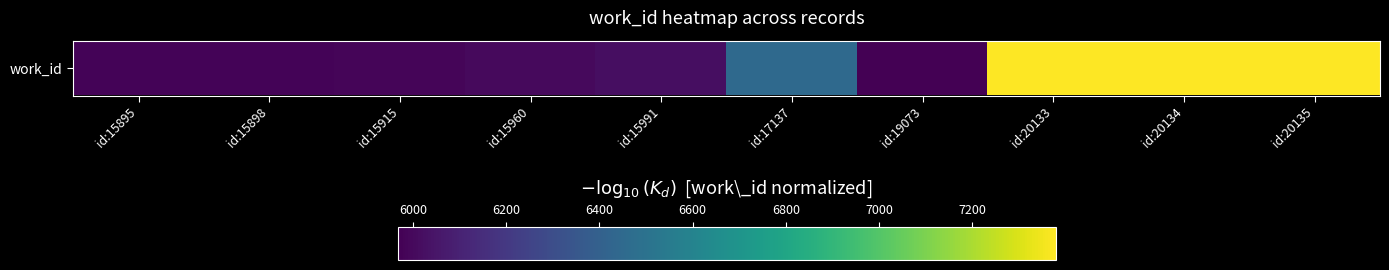

What is the sum of the values at id:15898 and id:15915?

11965